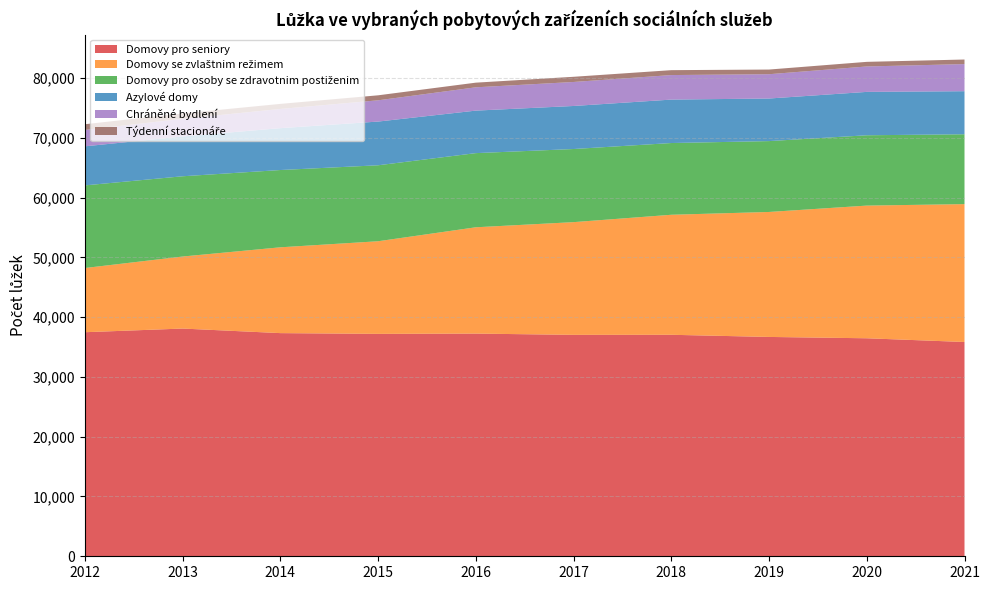

Reading left to right, what are all the values shown in this chart?

Domovy pro seniory: 2012=37477	2013=38091	2014=37327	2015=37200	2016=37247	2017=37037	2018=37048	2019=36688	2020=36465	2021=35842
Domovy se zvlaštnim režimem: 2012=10740	2013=12048	2014=14354	2015=15494	2016=17784	2017=18853	2018=20075	2019=20904	2020=22192	2021=23062
Domovy pro osoby se zdravotnim postiženim: 2012=13820	2013=13423	2014=12926	2015=12707	2016=12402	2017=12231	2018=11999	2019=11854	2020=11763	2021=11682
Azylové domy: 2012=6534	2013=6661	2014=7002	2015=7311	2016=7111	2017=7199	2018=7265	2019=7122	2020=7256	2021=7204
Chráněné bydlení: 2012=2743	2013=2956	2014=3214	2015=3556	2016=3898	2017=4014	2018=4104	2019=4063	2020=4252	2021=4535
Týdenní stacionáře: 2012=951	2013=897	2014=845	2015=836	2016=779	2017=868	2018=820	2019=782	2020=772	2021=766